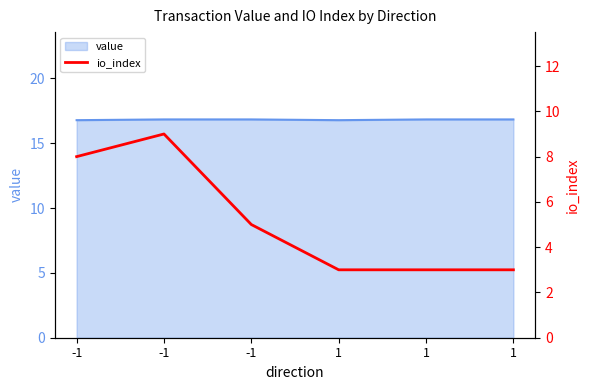

Which label corresponds to the largest value in the chart?

-1